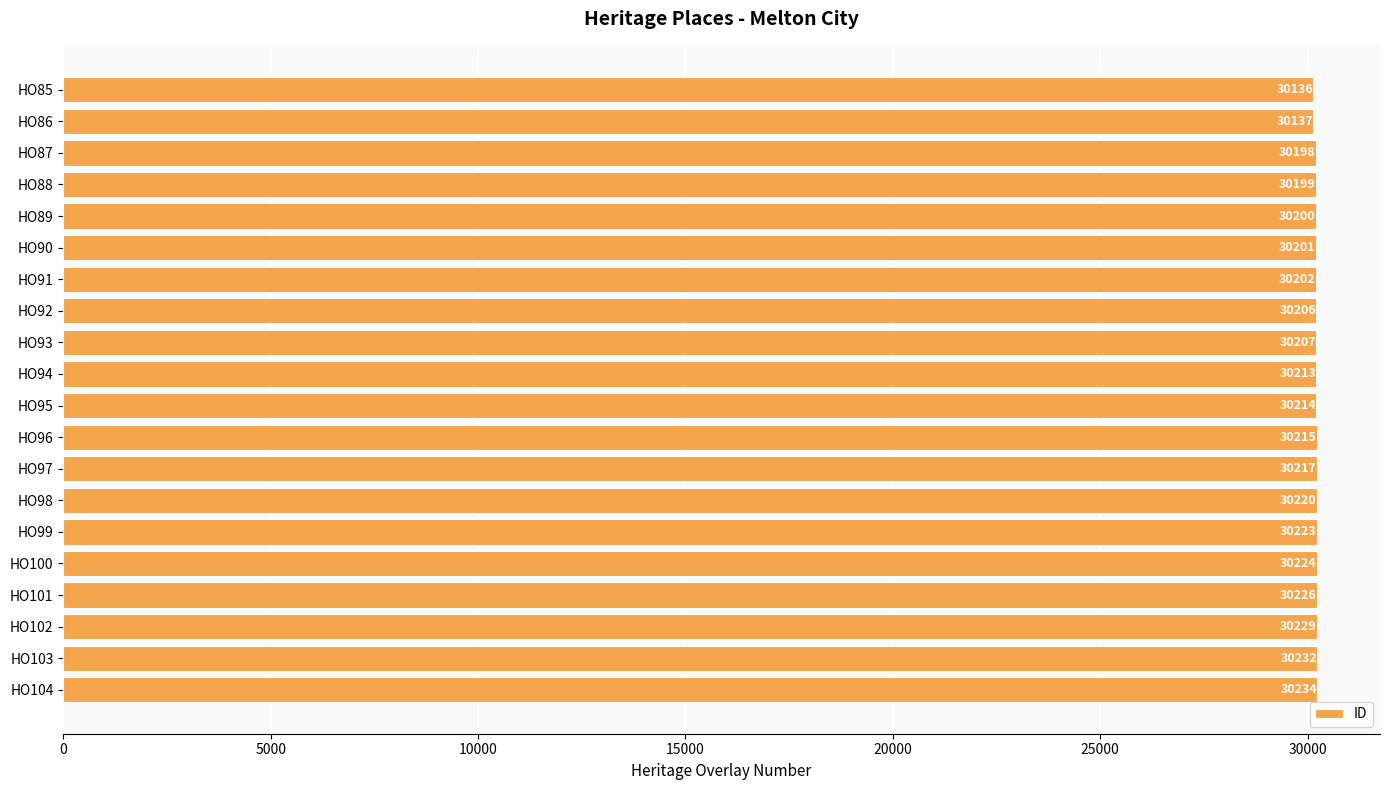

Which category has the highest value across all series?

HO104